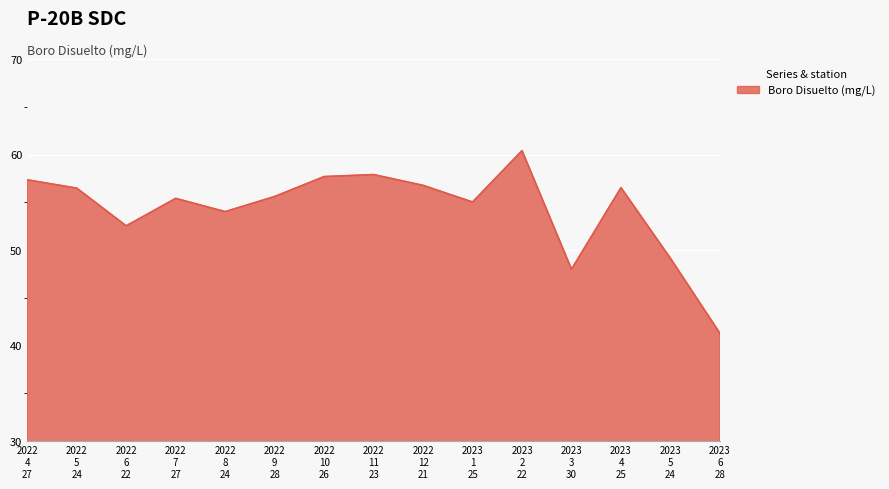

What is the difference between the maximum and minimum values?

19.1